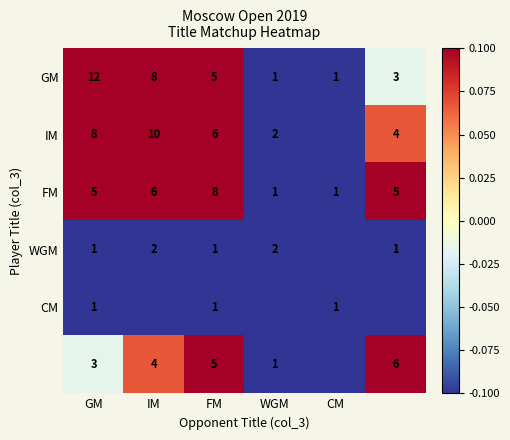

What is the difference between the maximum and minimum values in the GM series?

11.0